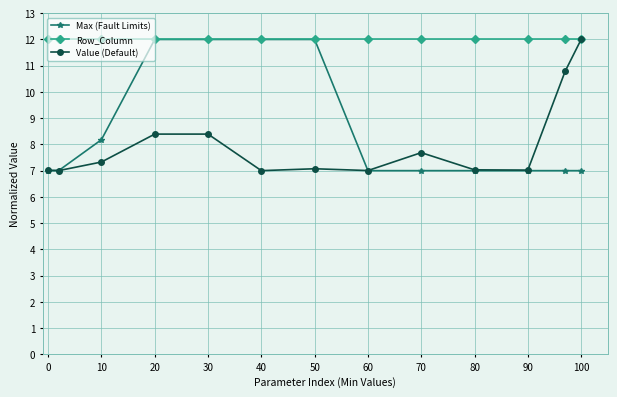

What is the greatest value displayed?

12.0